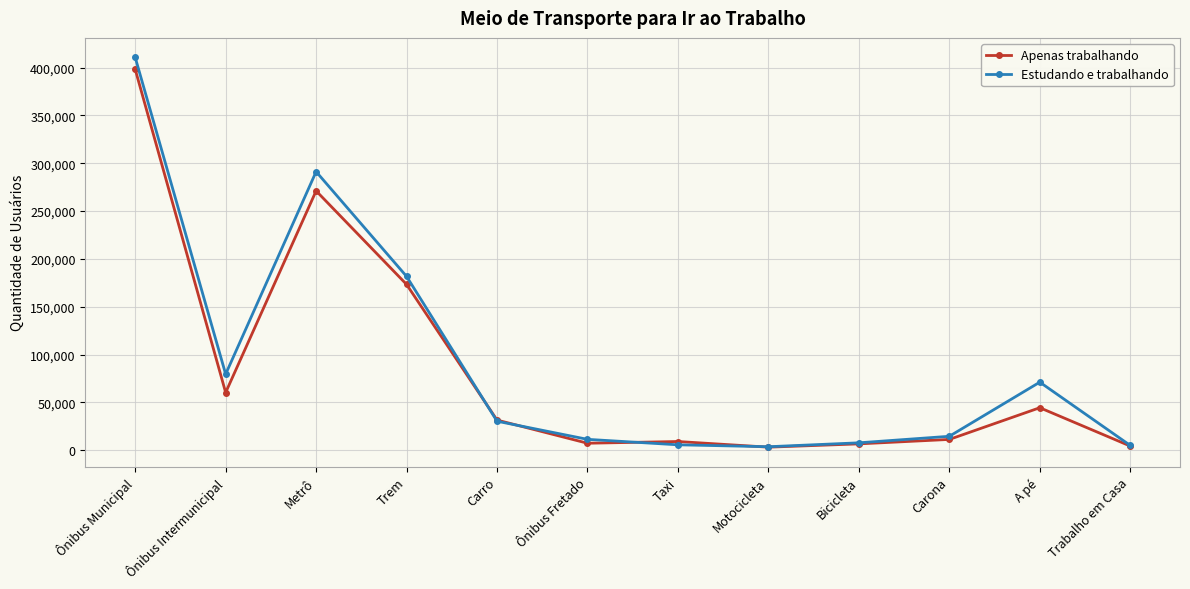

What is the sum of all Apenas trabalhando values?

1021495